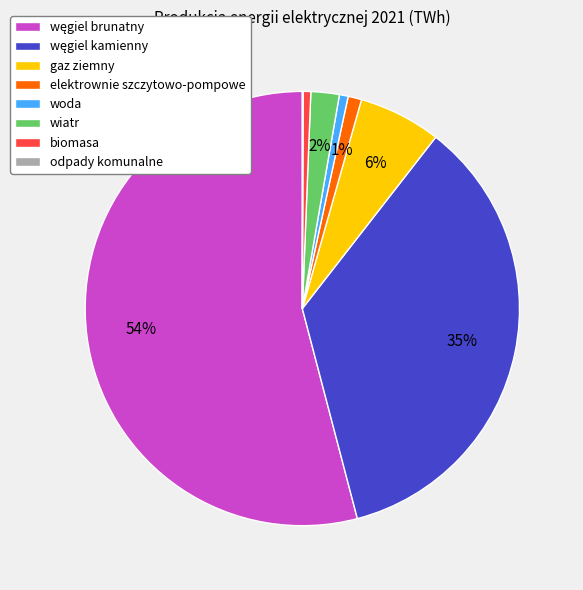

Which has a higher value, wiatr or woda?

wiatr